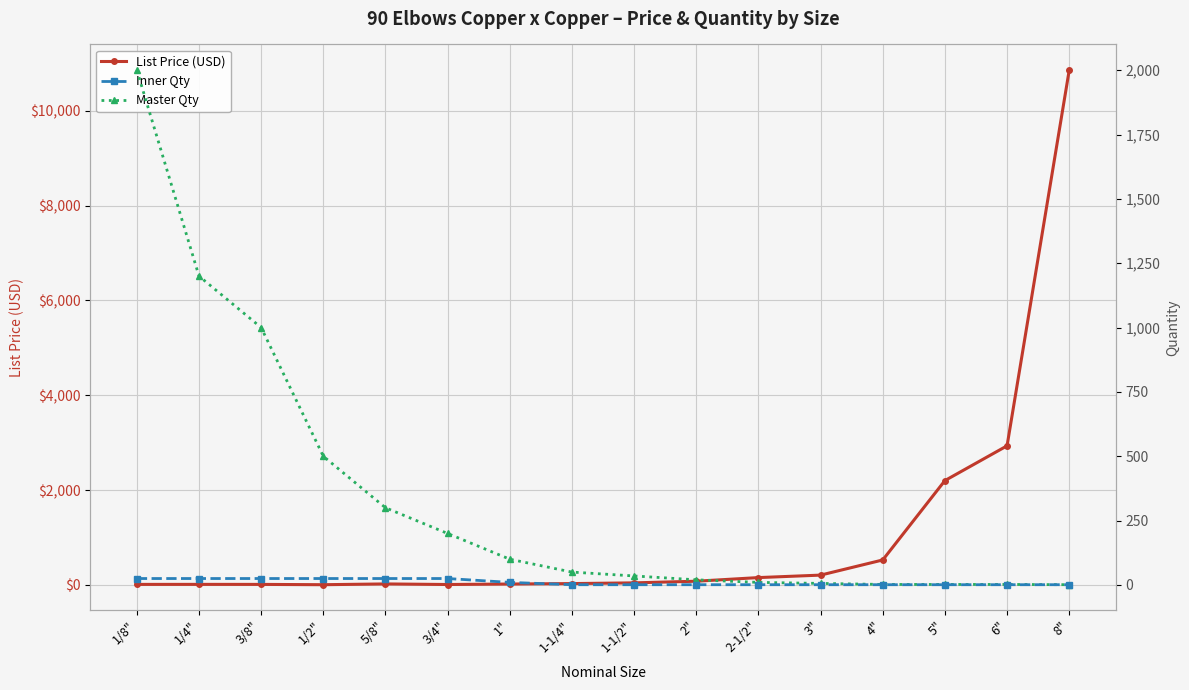

List the series in order of their peak value, lowest first.

Inner Qty, Master Qty, List Price (USD)